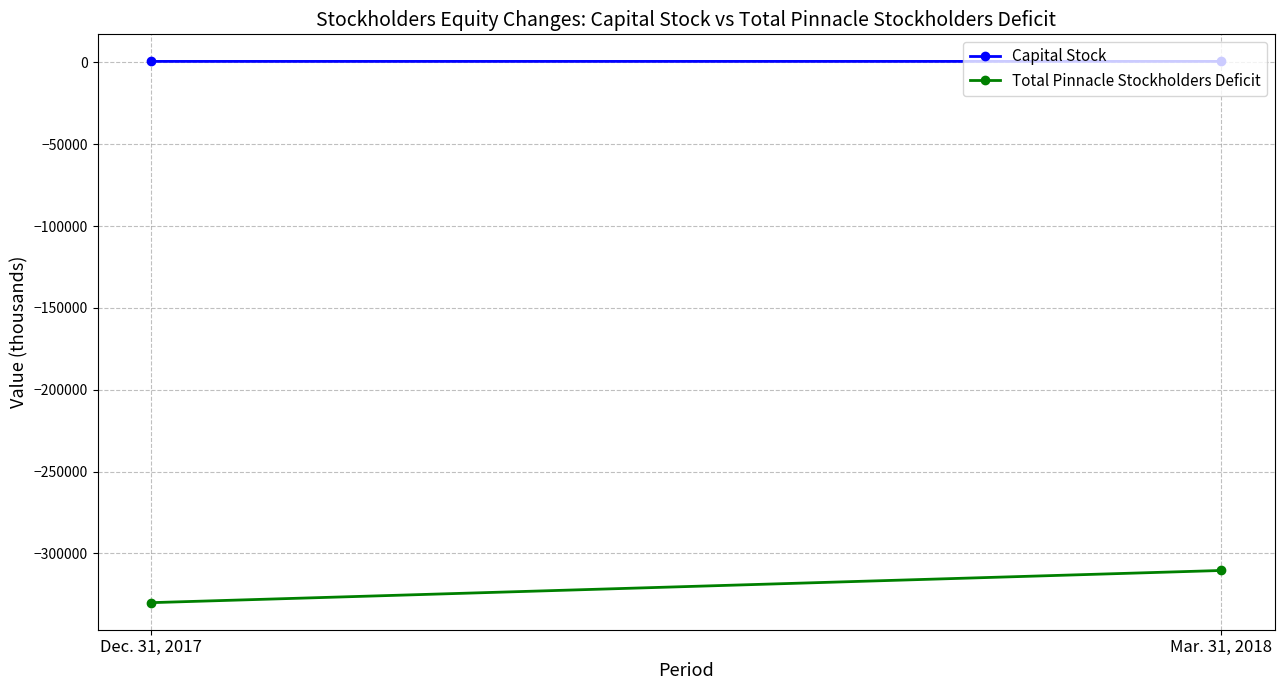

Rank the series by their maximum value, from highest to lowest.

Capital Stock, Total Pinnacle Stockholders Deficit